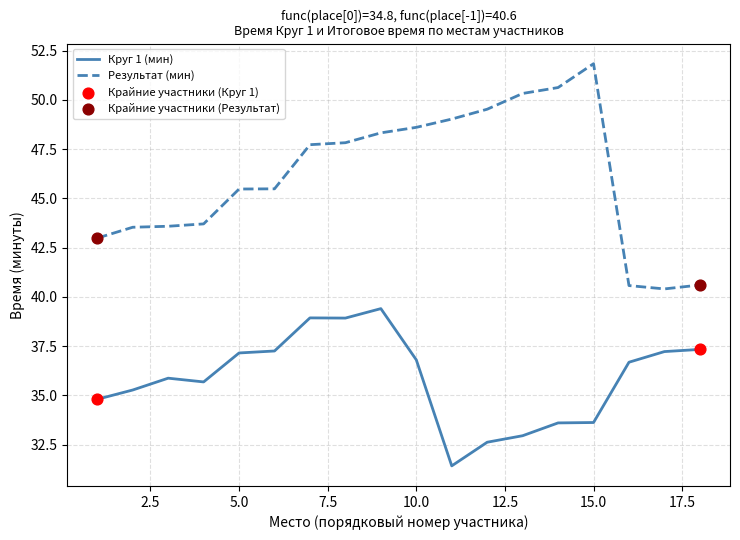

What is the lowest value of the Результат (мин) series?

40.4